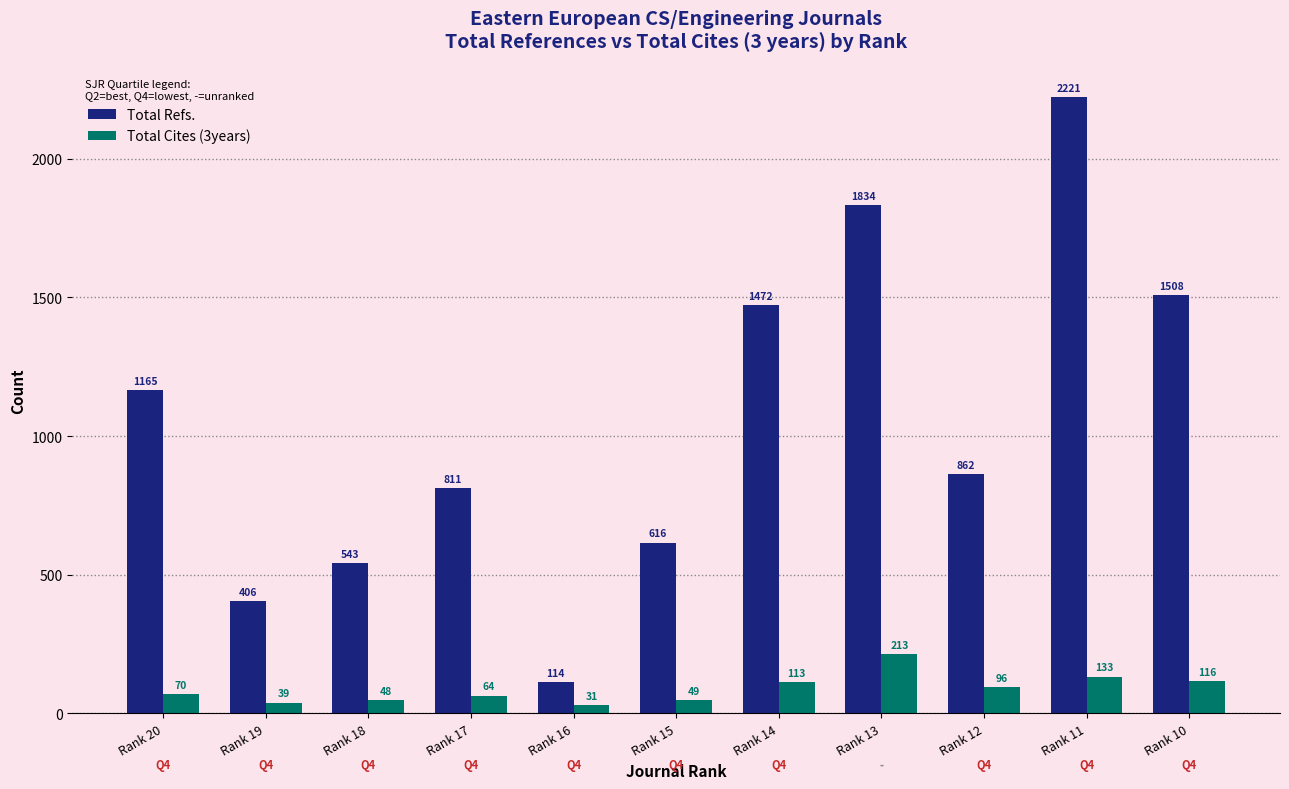

Count the number of categories in the chart.

11